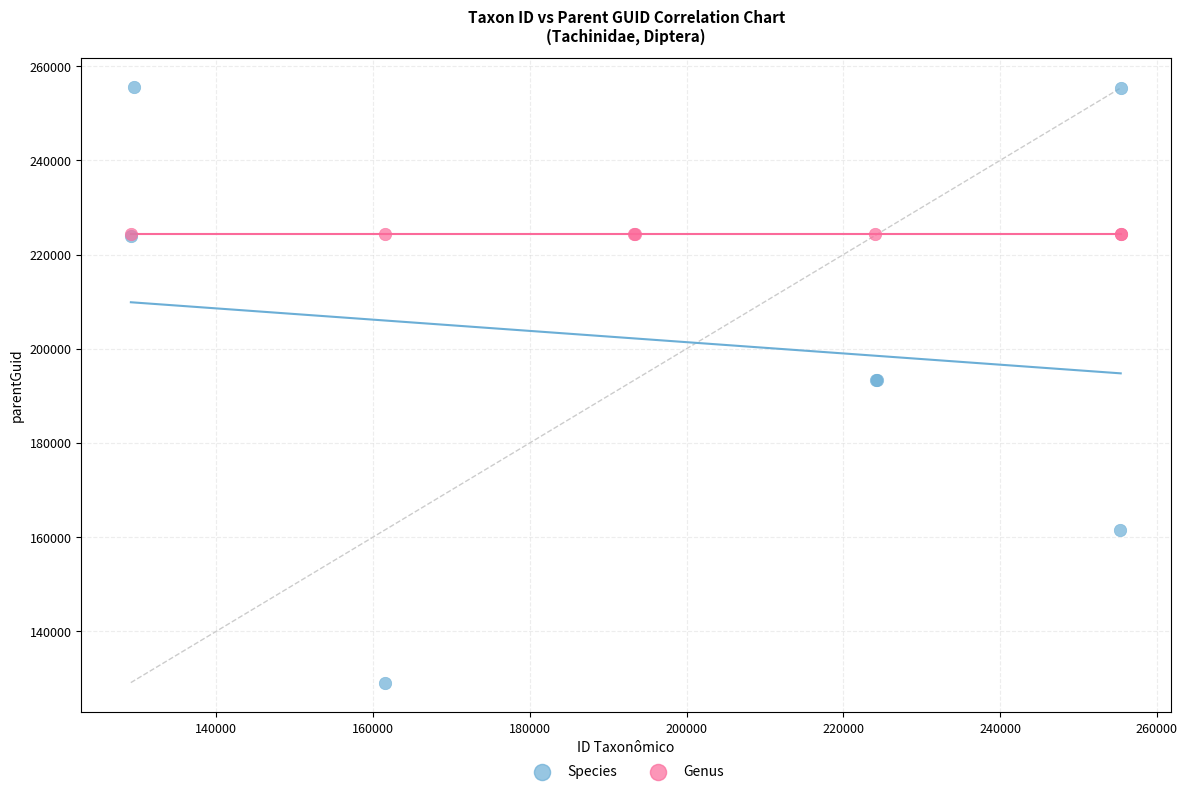

Which series contains the lowest Y value?

Species